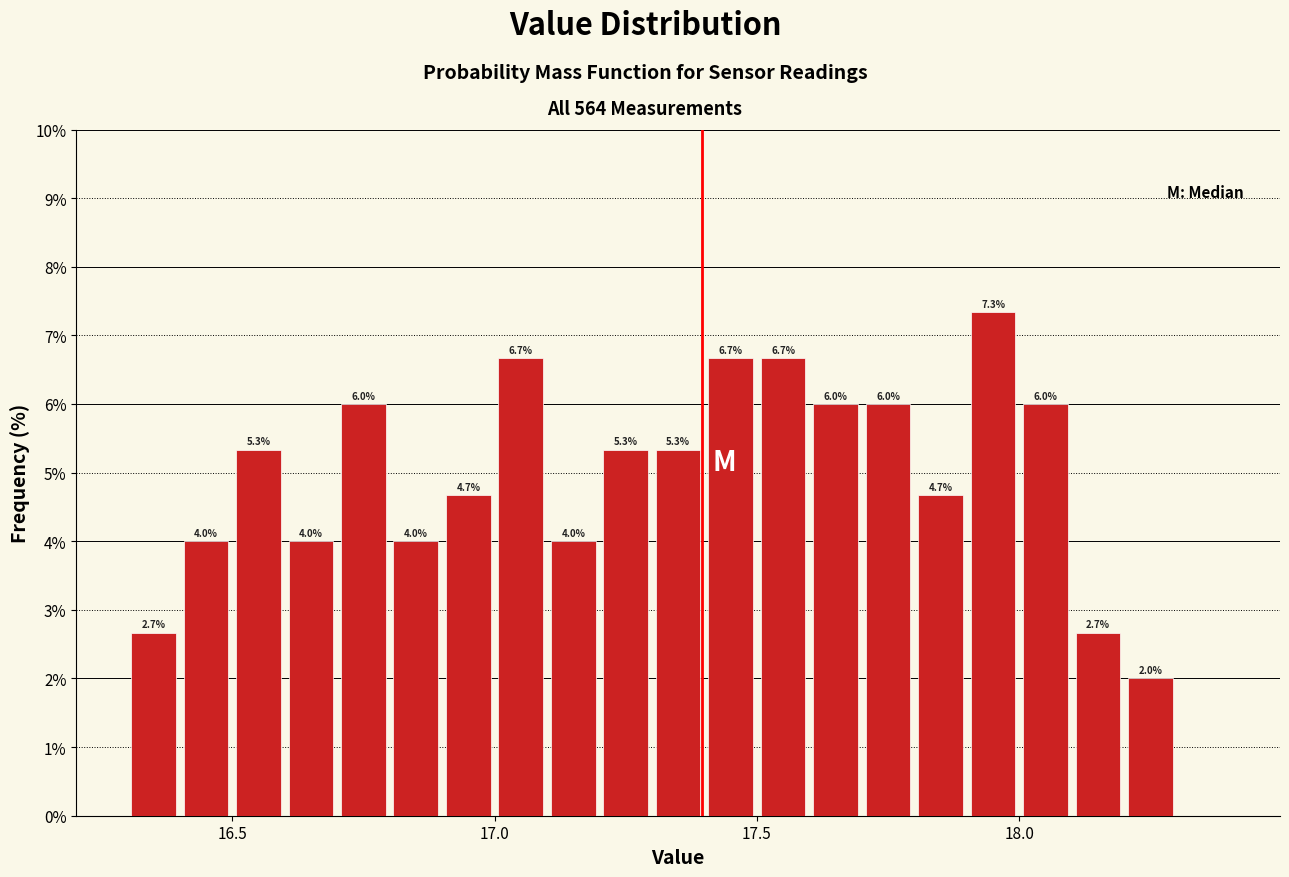

Around what value on the x-axis is the tallest bar? Give the approximate position of its centre, as read against the axis.

17.95